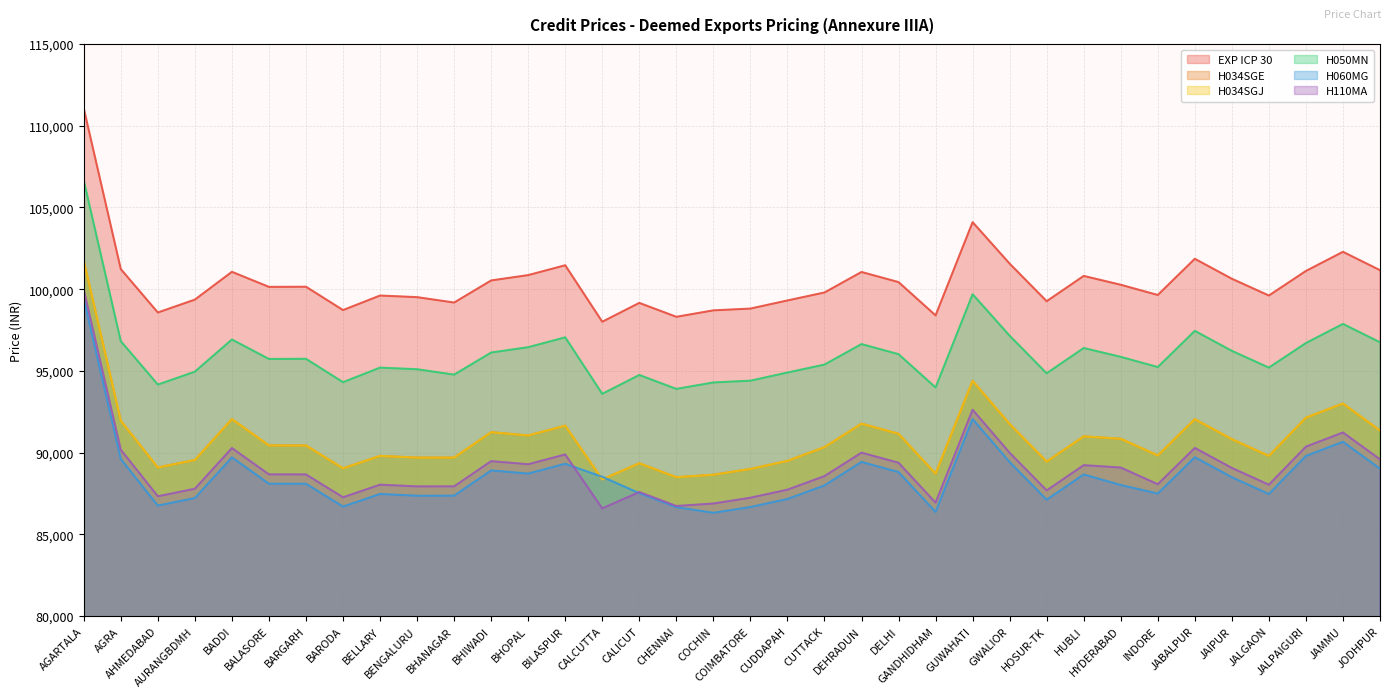

Is it true that H034SGJ equals 89698 at BHANAGAR?

True